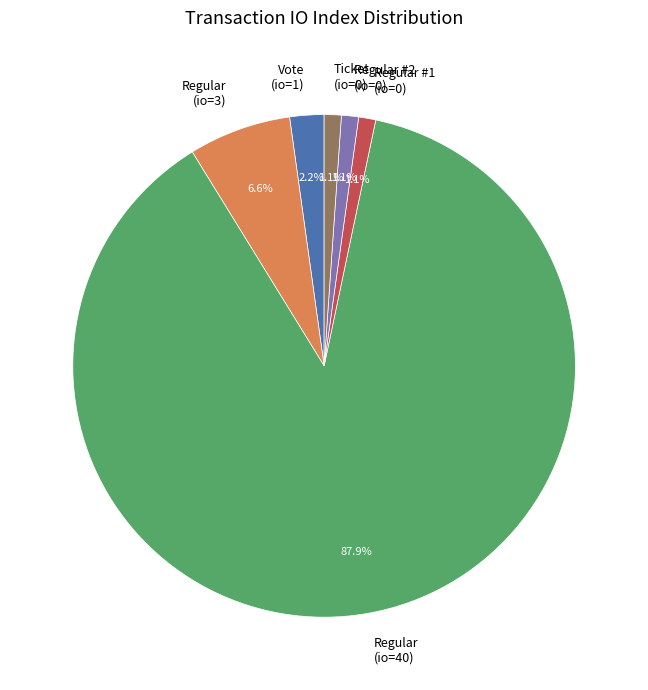

Is the sum of Regular (io=40) and Regular (io=3) greater than half?

Yes